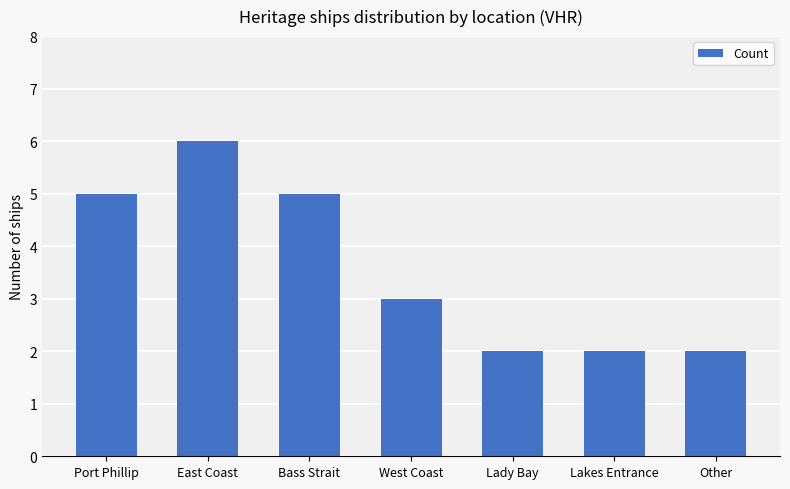

The value at Port Phillip is 1. True or false?

False